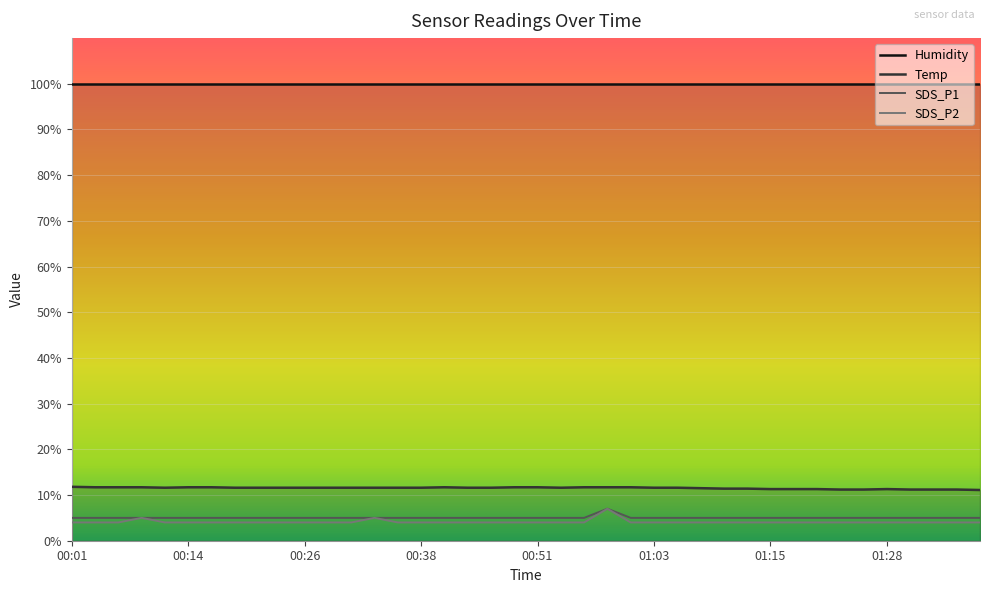

The value of SDS_P1 at 01:03 is 5.0. True or false?

True